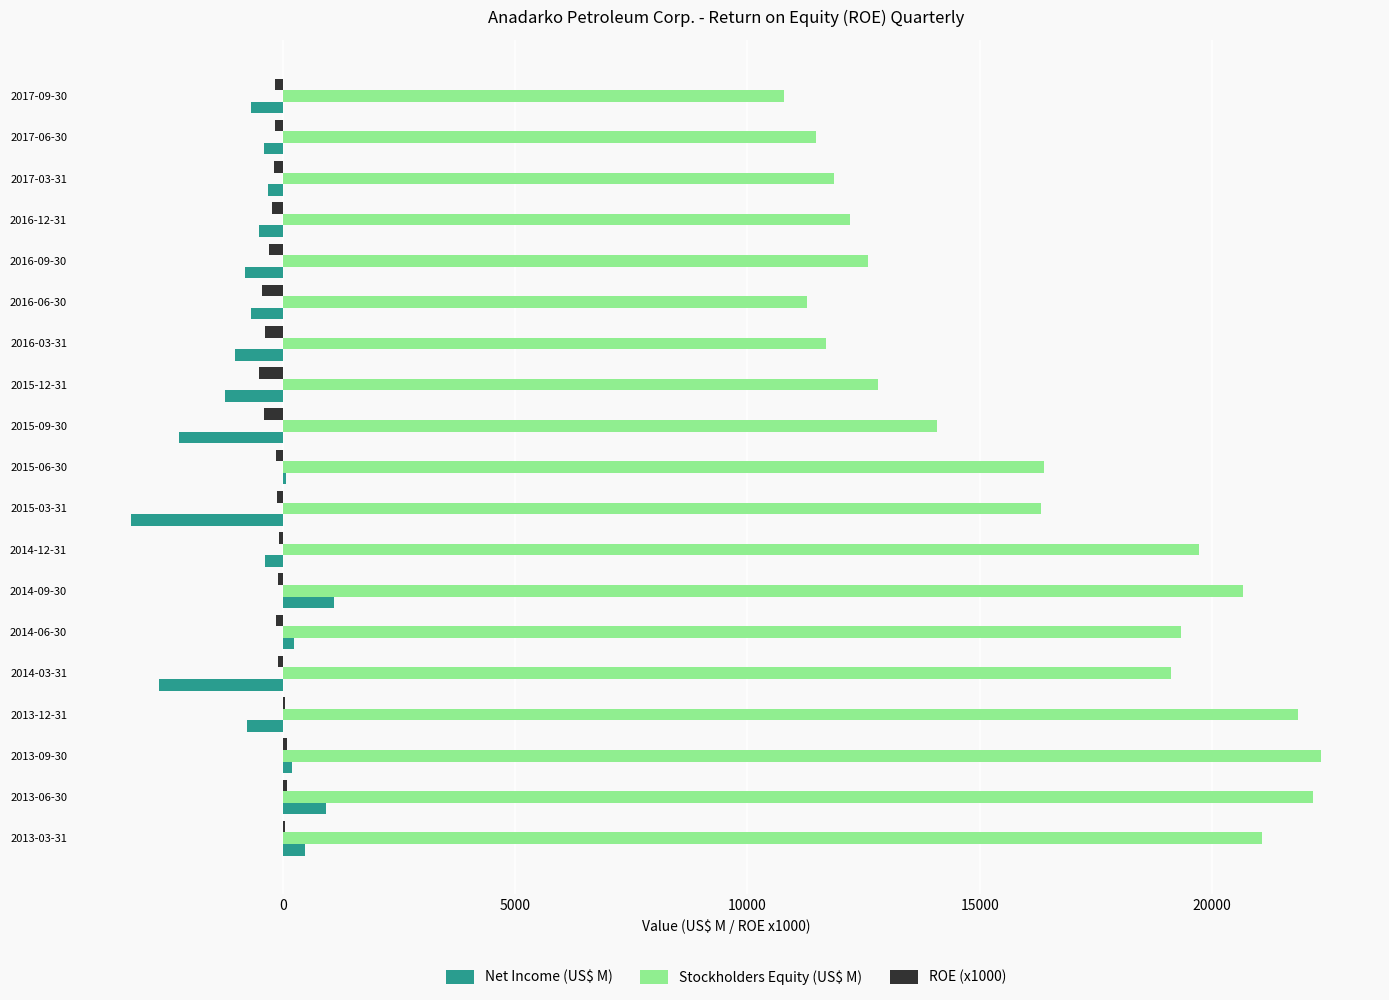

What is the sum of all Stockholders Equity (US$ M) values?

307839.0